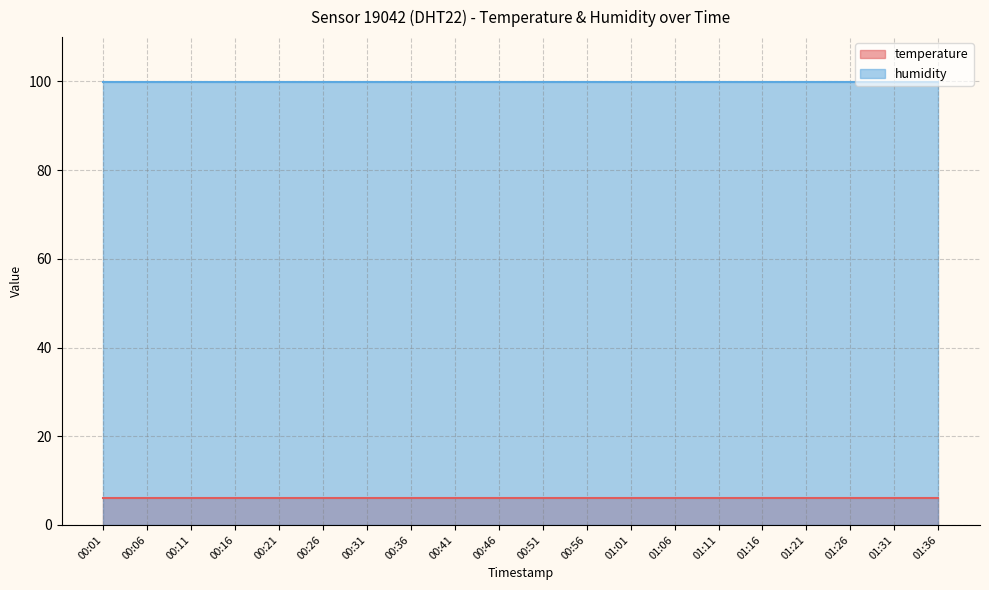

Where is temperature nearest to the value 6?

00:01